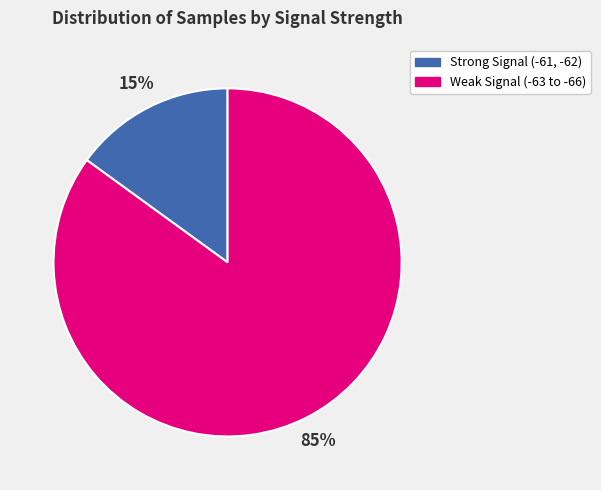

How many segments does this pie chart have?

2